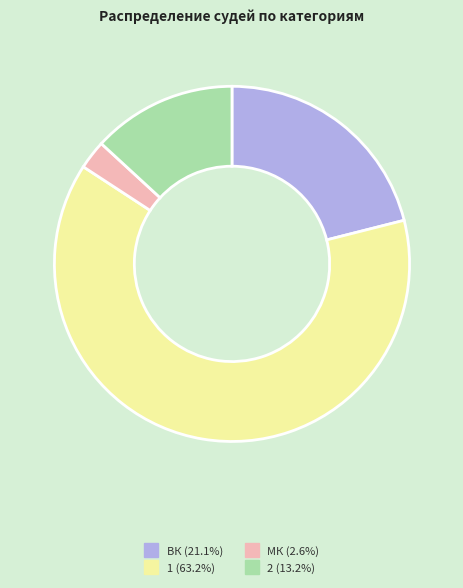

Between МК and ВК, which is larger?

ВК